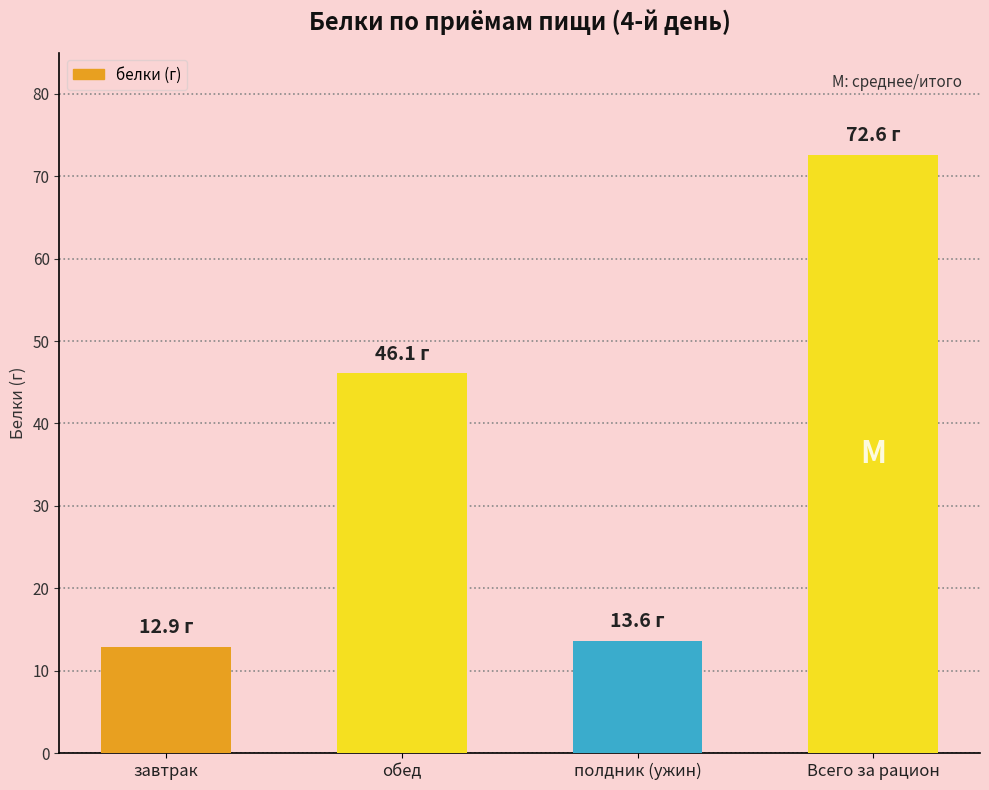

What is the label of the 4th bar from the right?

завтрак